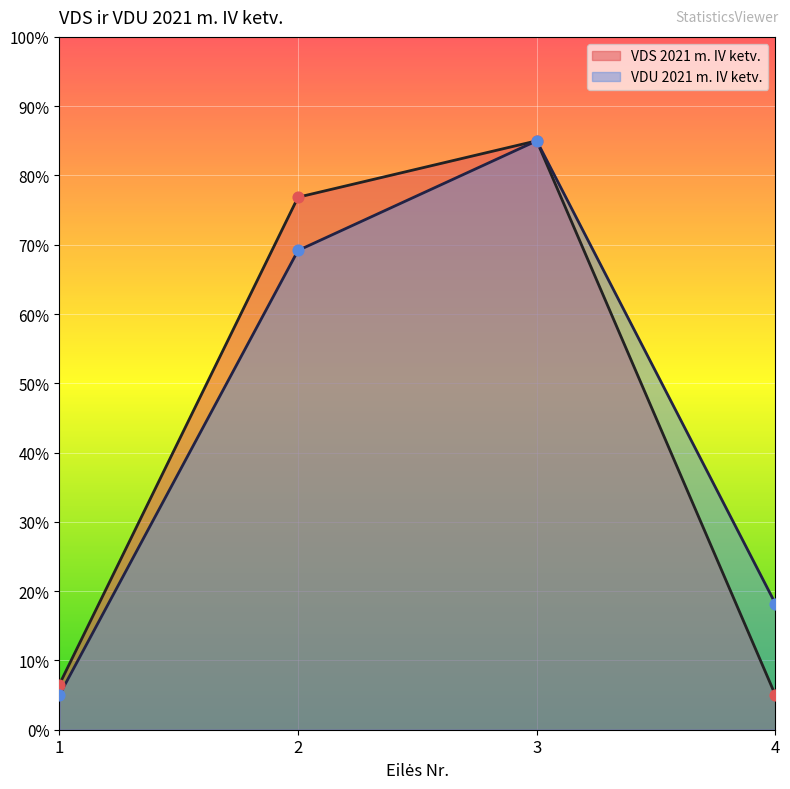

At how many categories does at least one series exceed 26?

2